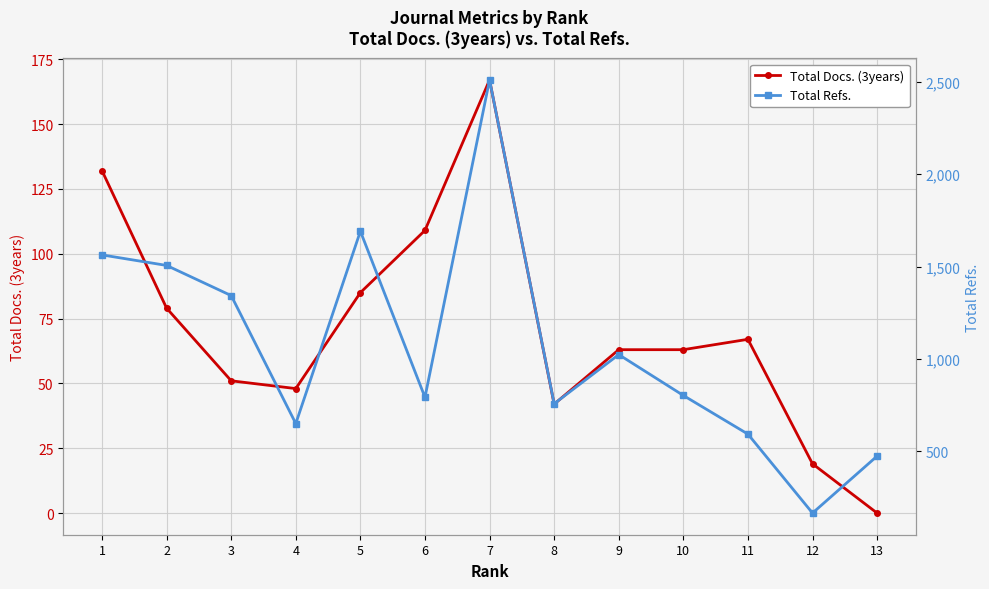

True or false: Total Docs. (3years) and Total Refs. intersect in this chart.

False